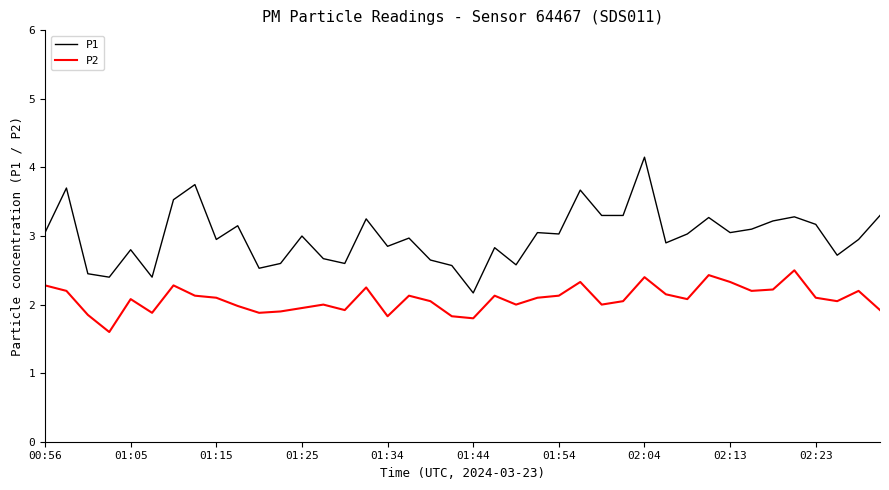

What is the lowest value of the P1 series?

2.2